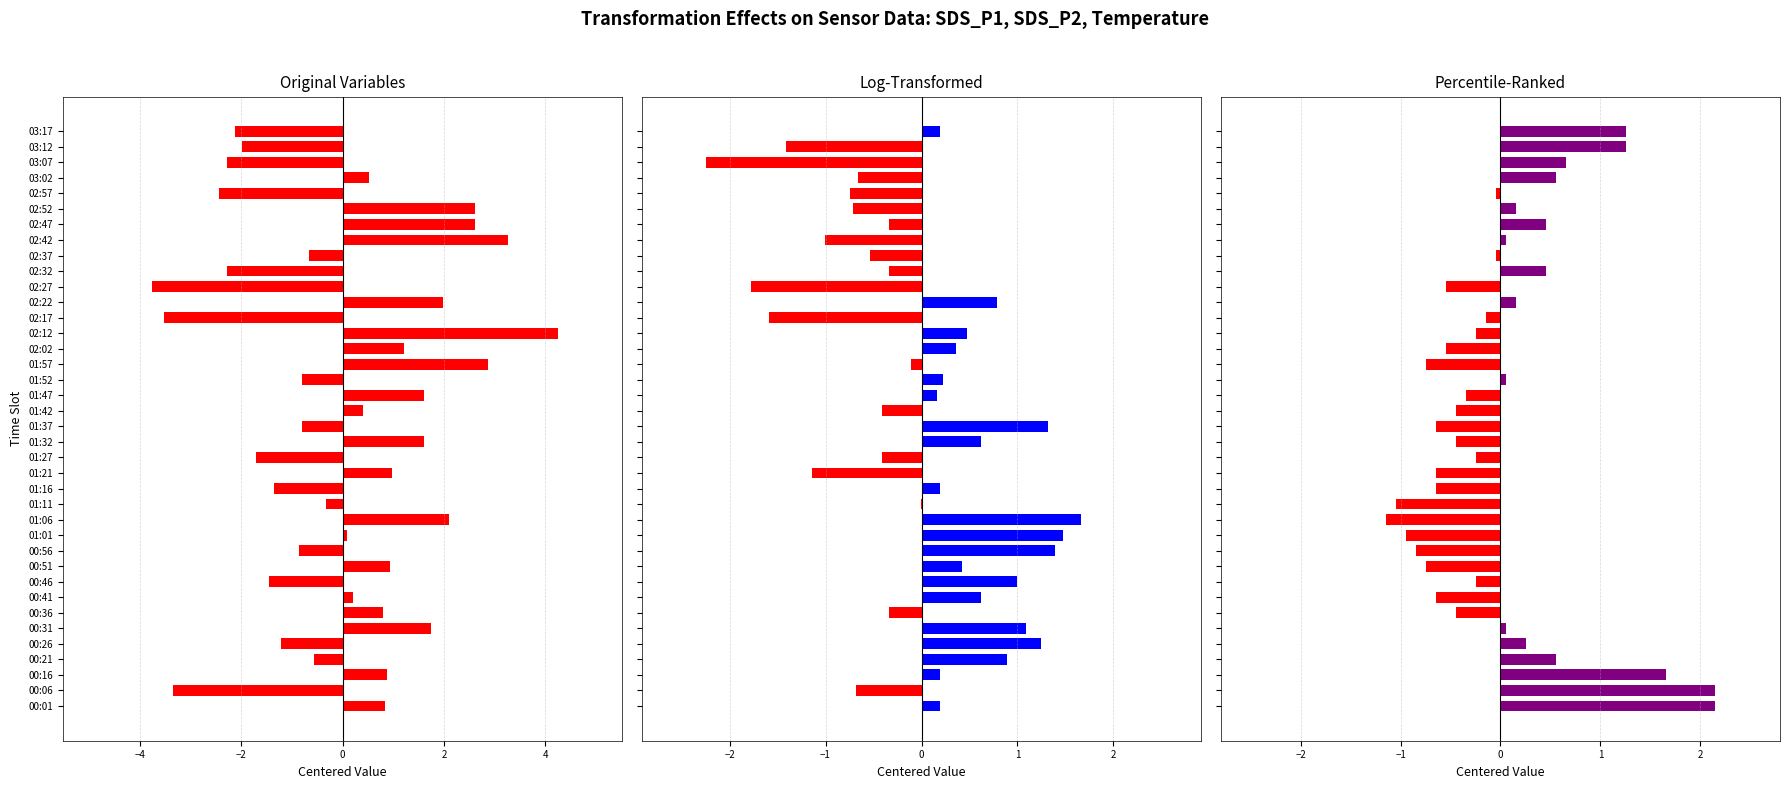

True or false: Temp has a value of 2.2 at 00:06.

True